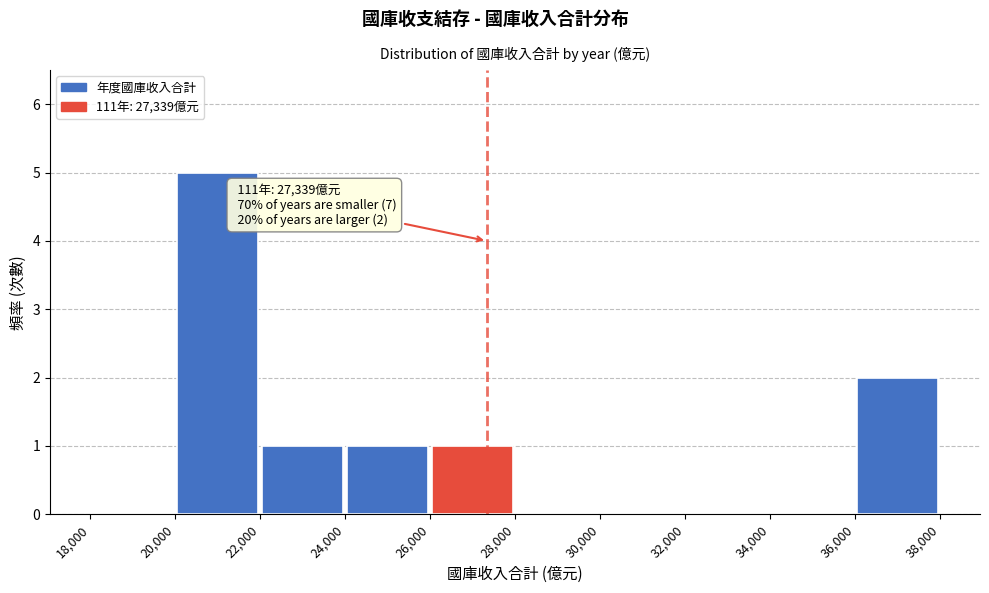

Over which range of the x-axis is the bar tallest?

20,000 to 22,000